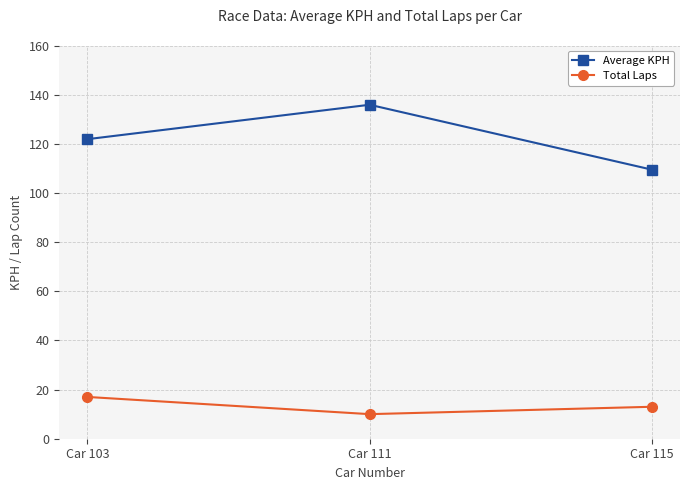

What is the value of the Average KPH point at the 1st from the left?

121.9